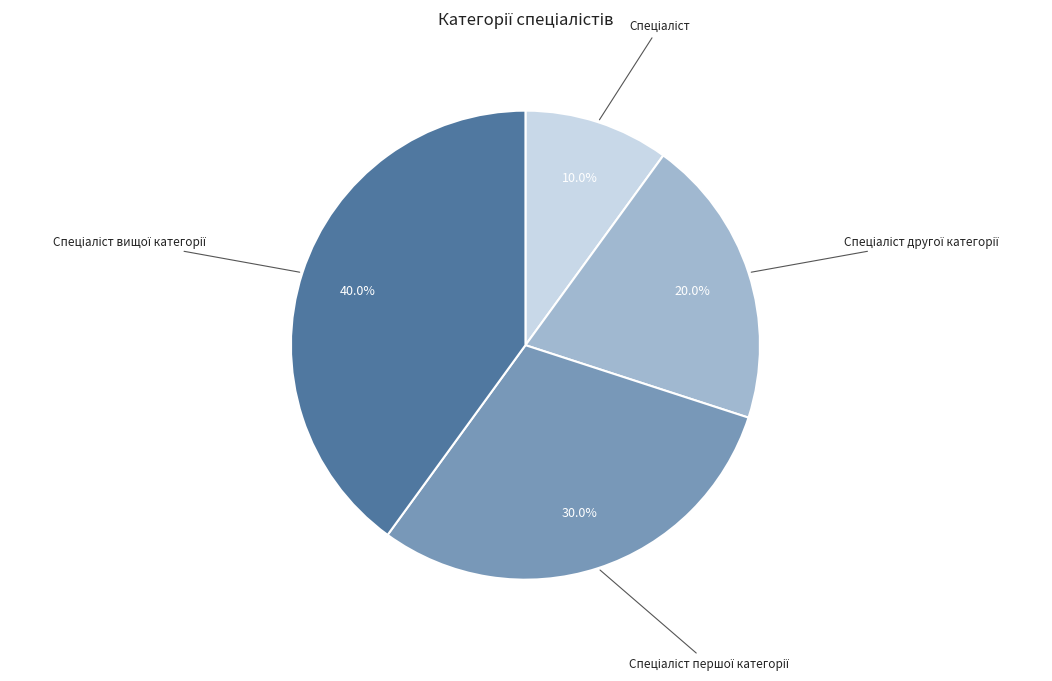

Is there any slice that represents more than half of the pie?

No